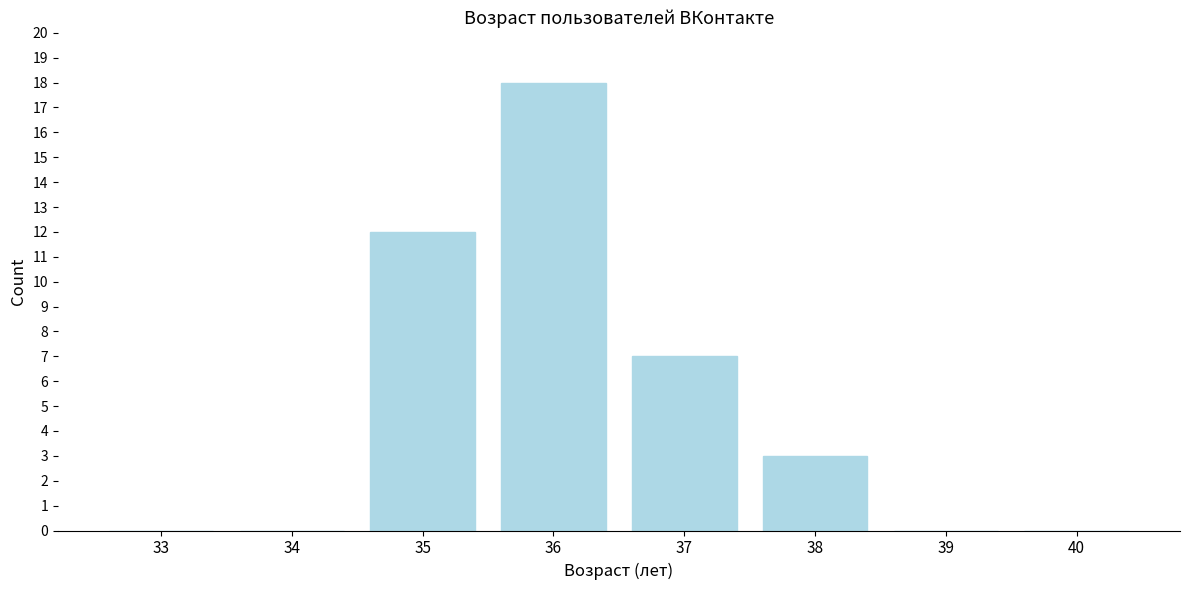

Reading left to right, what are all the values shown in this chart?

33=0	34=0	35=12	36=18	37=7	38=3	39=0	40=0